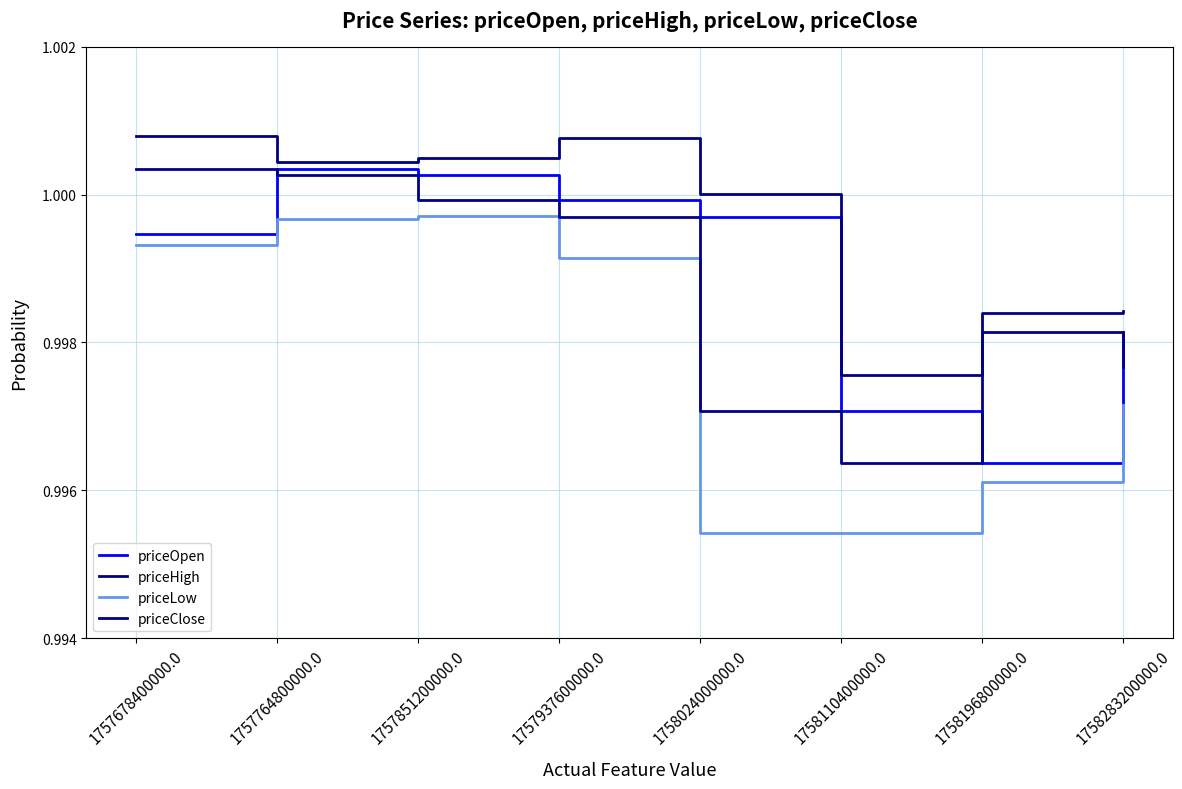

What is the value of the priceLow point at the 5th from the left?

1.0